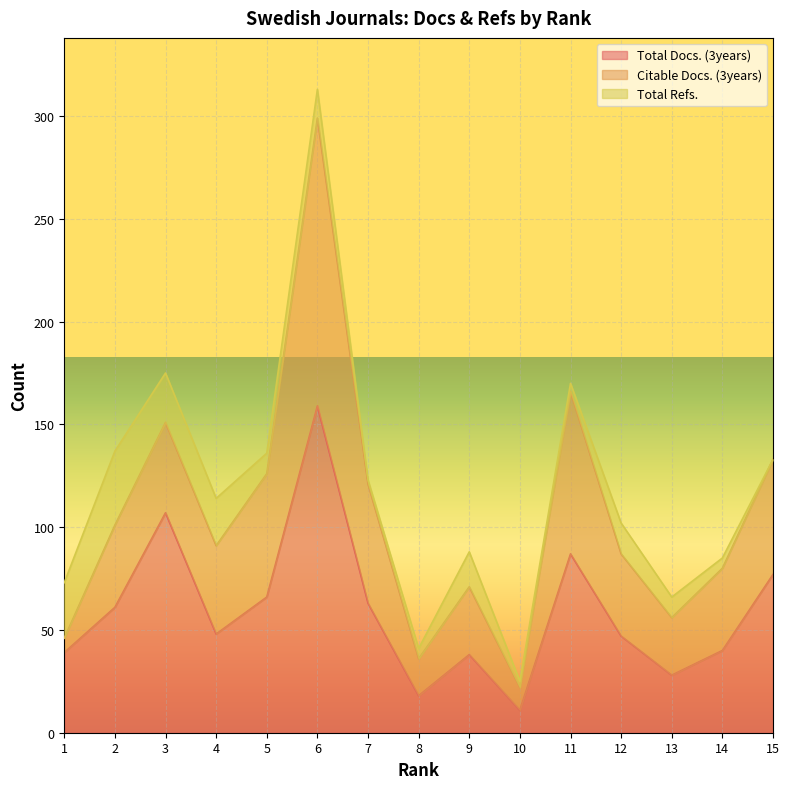

Which series has the widest spread of values?

Total Docs. (3years)